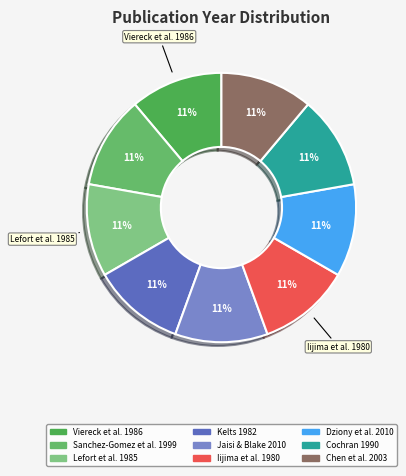

How many segments does this pie chart have?

9